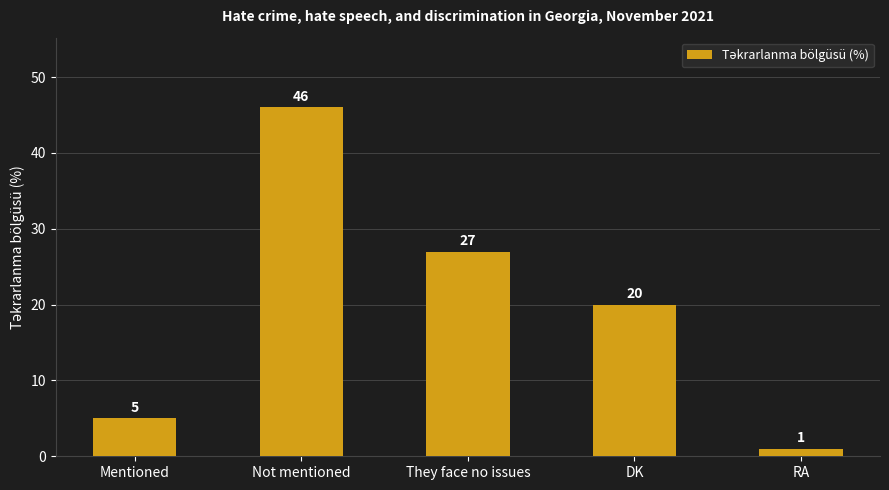

How many data points are less than 20?

2